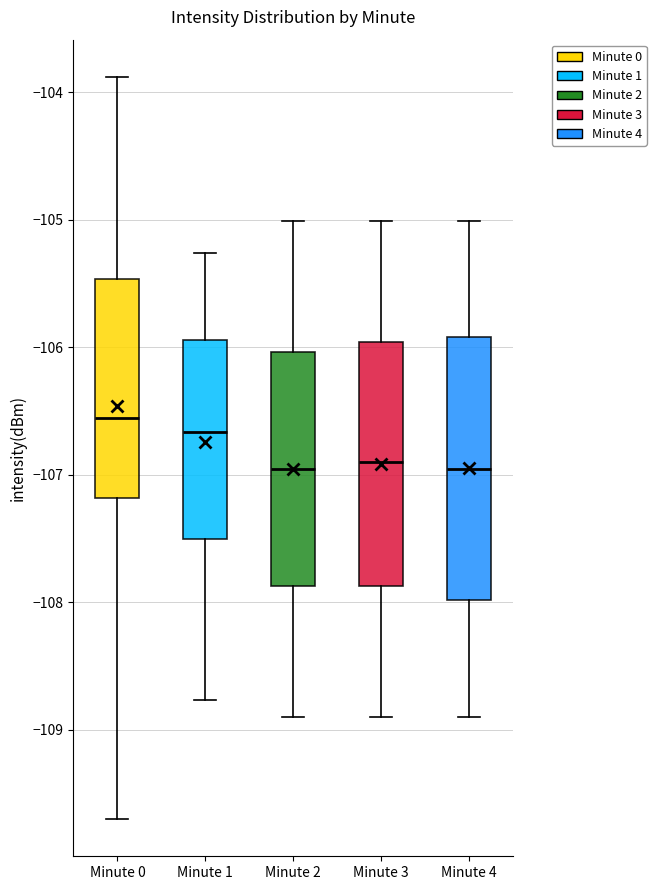

Reading left to right, read every box against the y-axis: the position of its median line, the range the box covers, and the ends of its whiskers. The values are not printed on the chart, so give them approximately, as read against the axis.

Minute 0: median -106.6, box -107.2 to -105.5, whiskers -109.7 to -103.9
Minute 1: median -106.7, box -107.5 to -105.9, whiskers -108.8 to -105.3
Minute 2: median -107.0, box -107.9 to -106.0, whiskers -108.9 to -105.0
Minute 3: median -106.9, box -107.9 to -106.0, whiskers -108.9 to -105.0
Minute 4: median -107.0, box -108.0 to -105.9, whiskers -108.9 to -105.0